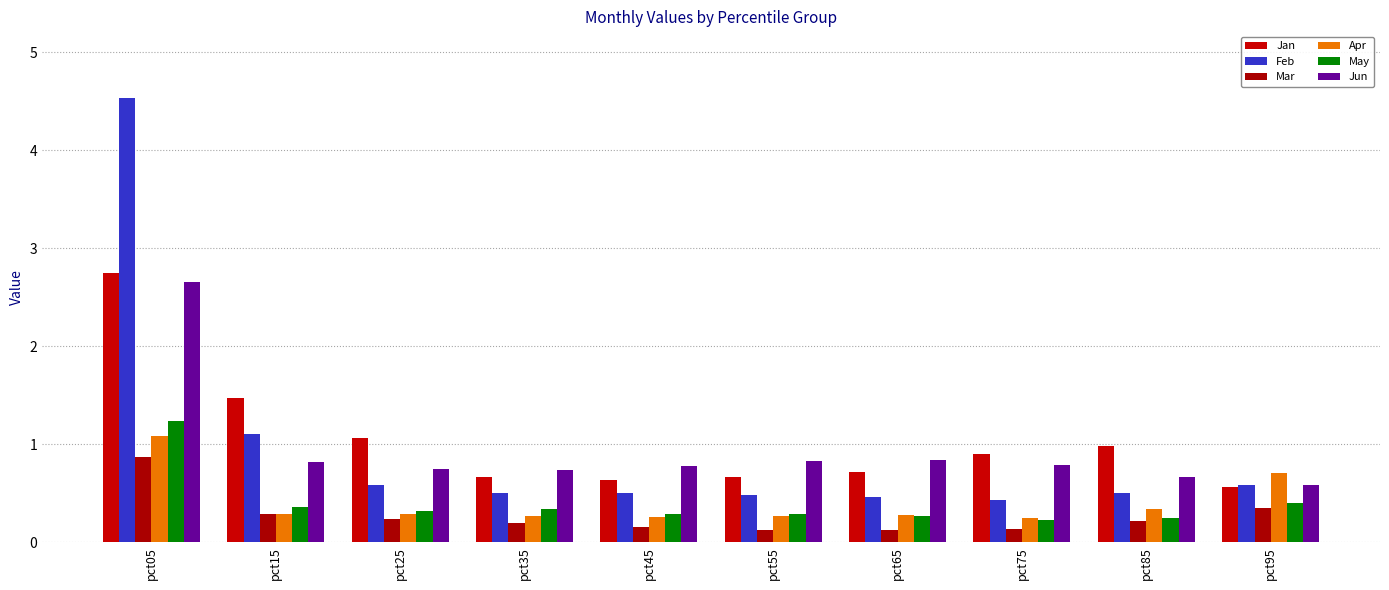

What are all the series names shown in the legend?

Jan, Feb, Mar, Apr, May, Jun